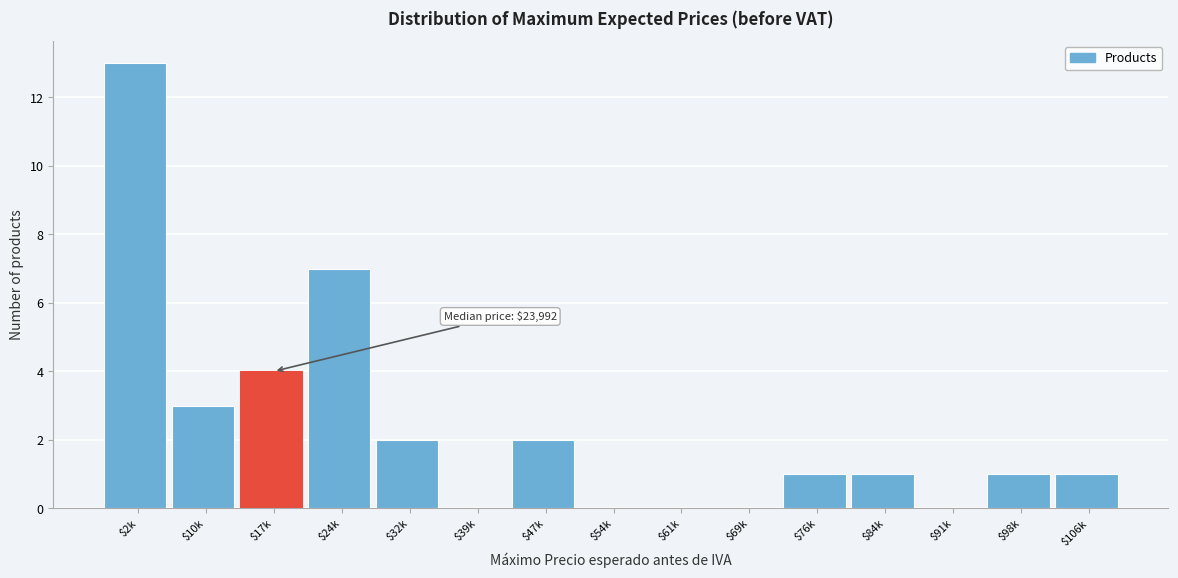

True or false: the data shows 8 at $61k.

False